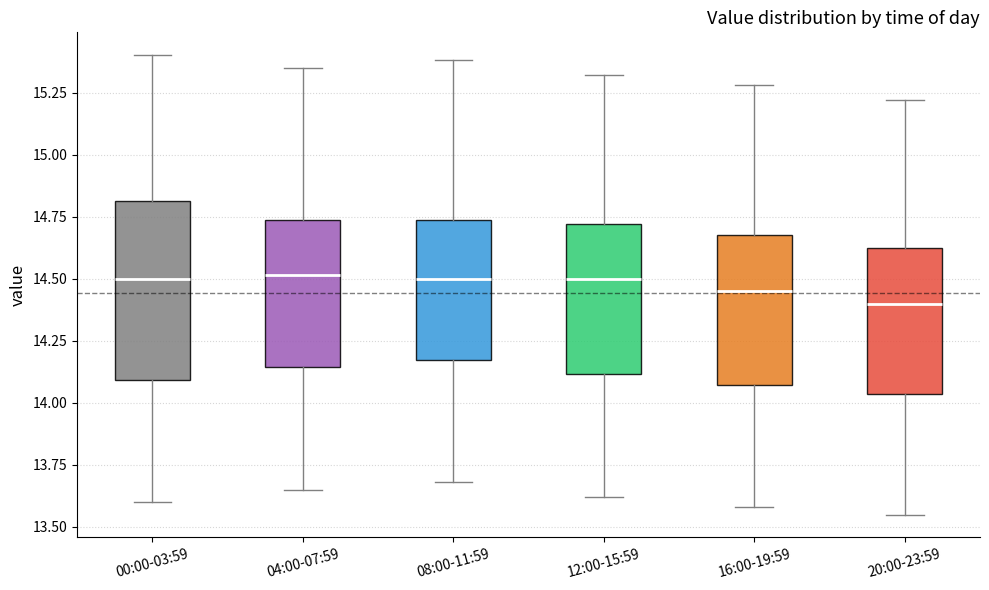

Where does the lower whisker of the box for 20:00-23:59 end on the y-axis? The values are not printed on the chart, so give them approximately, as read against the axis.

13.55